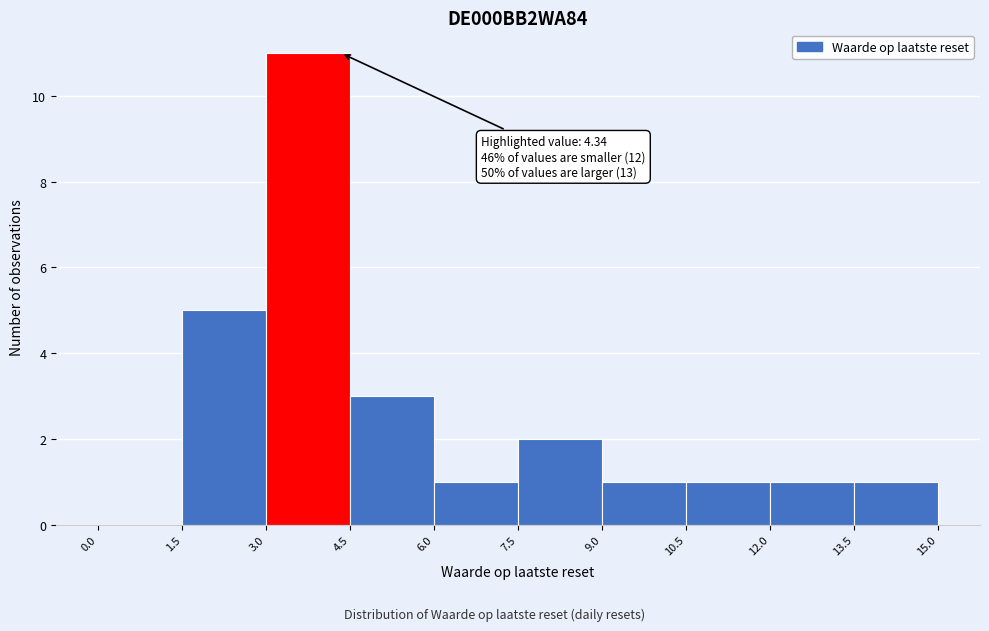

Over which range of the x-axis is the bar tallest?

3.0 to 4.5